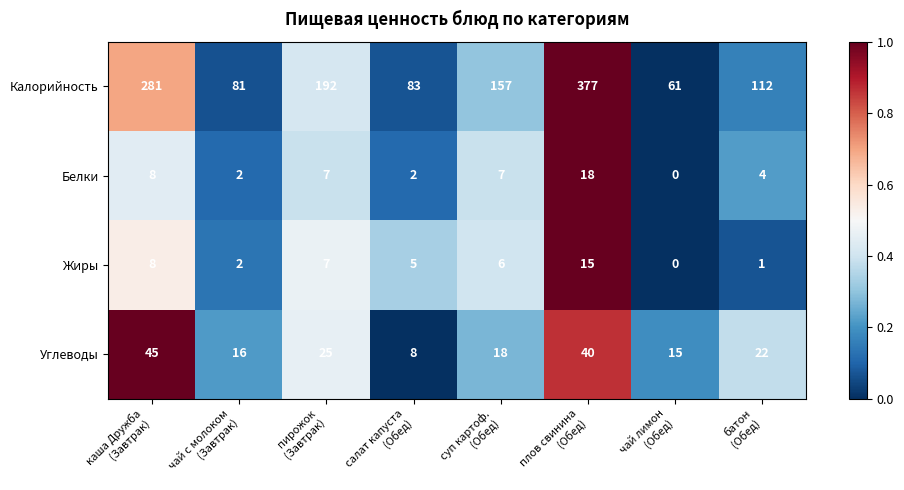

Which series has the widest spread of values?

Калорийность